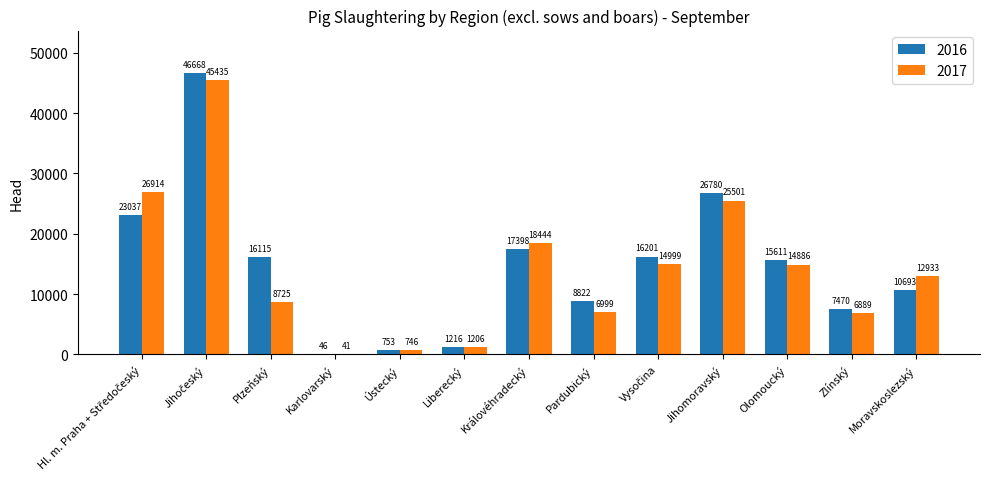

What is the average value of the 2017 series?

14132